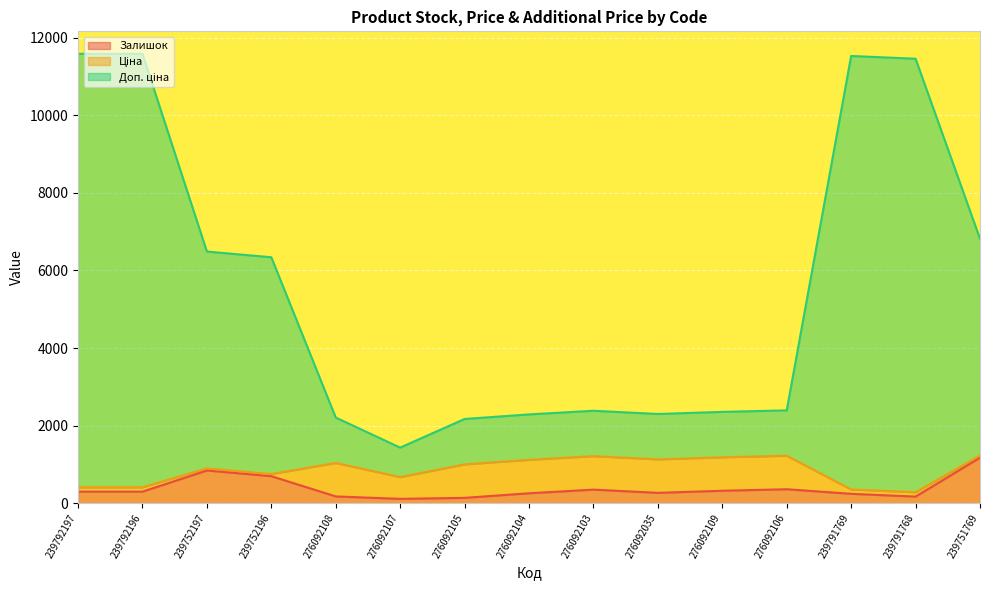

The value of Доп. ціна at 276092105 is 772.5. True or false?

False